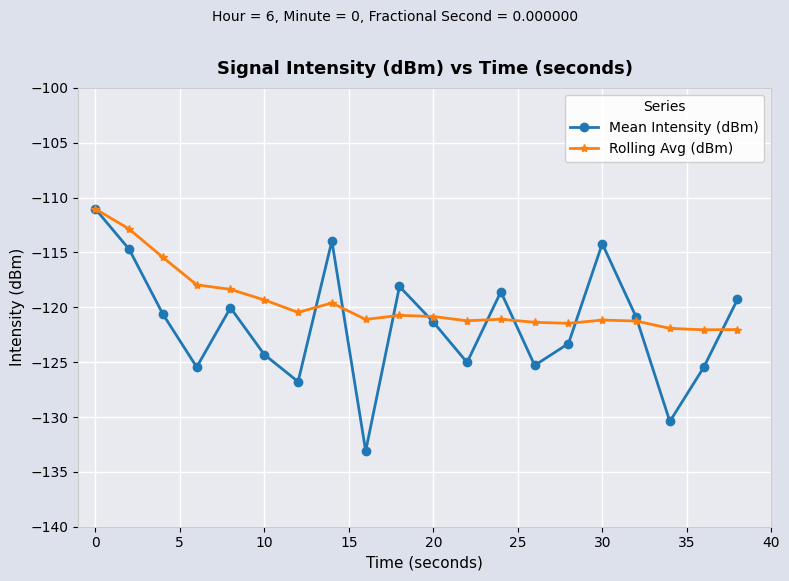

Which series has the largest range (max minus min)?

Mean Intensity (dBm)